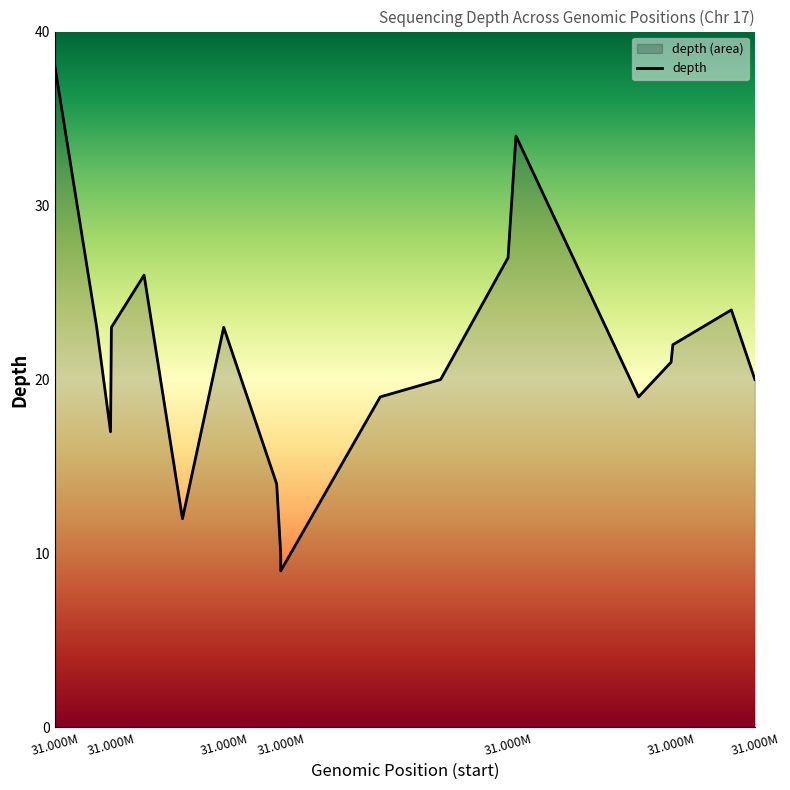

What is the minimum value shown in the chart?

9